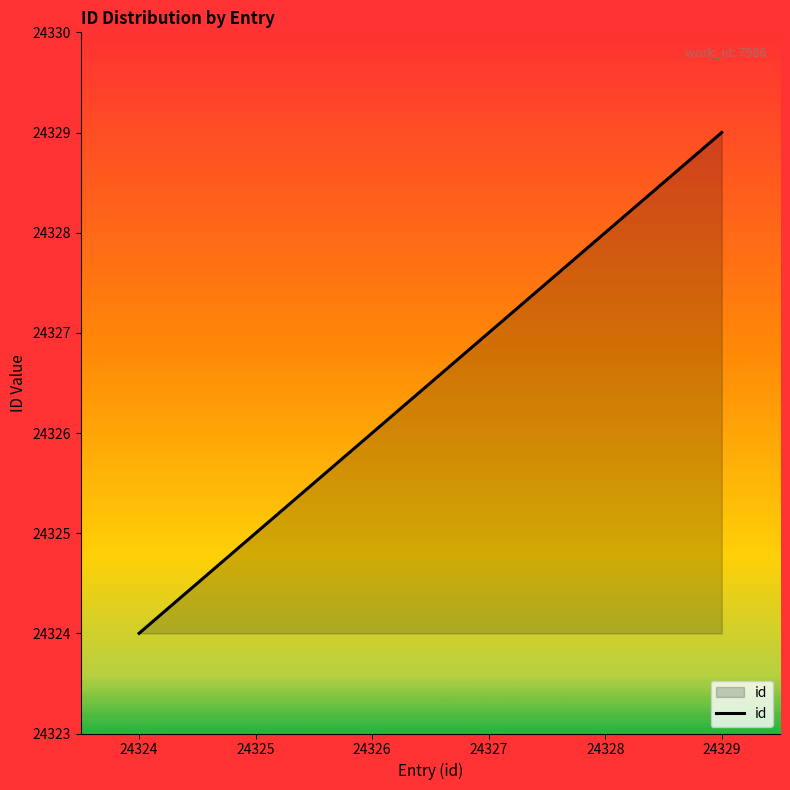

What is the ratio of the value at 24329 to the value at 24326?

1.0